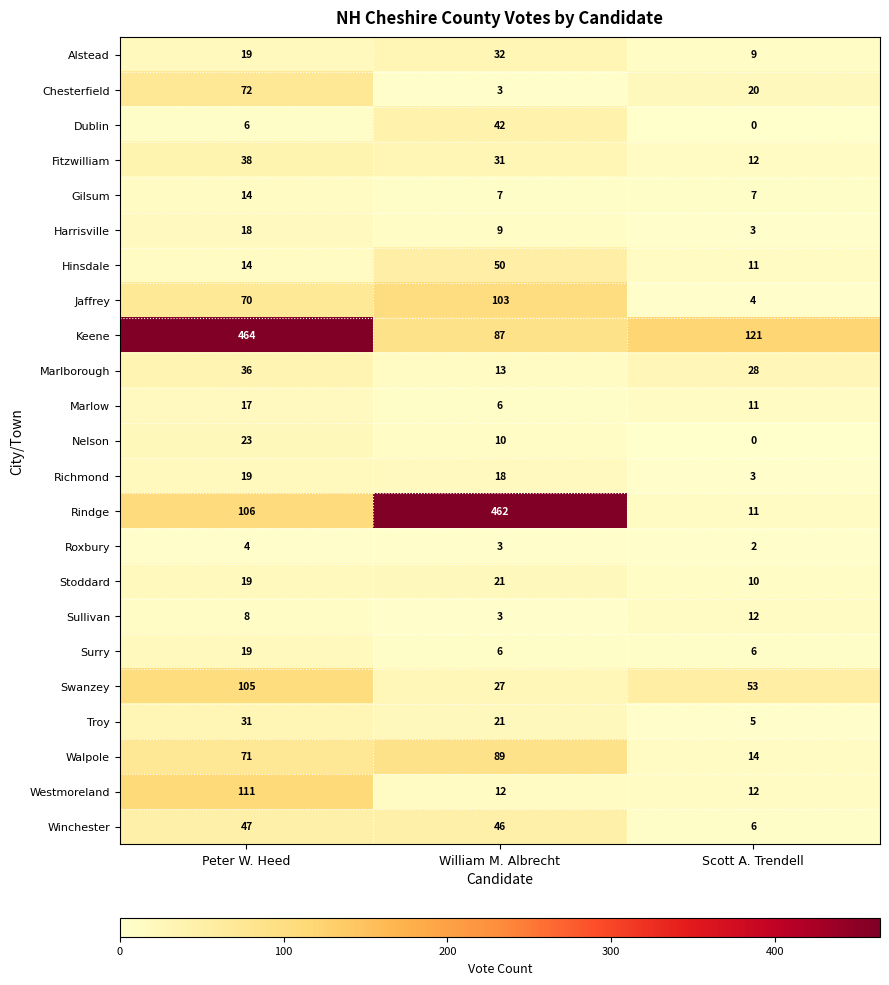

Is it true that Fitzwilliam equals 66 at Peter W. Heed?

False